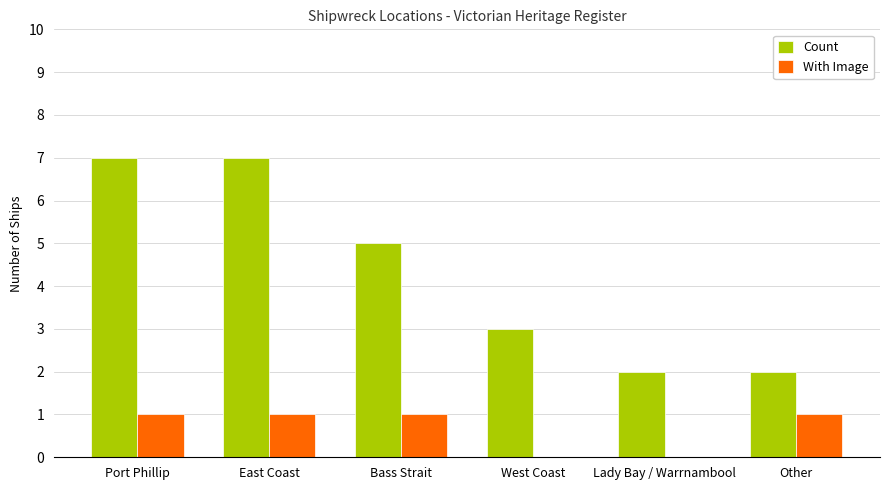

Reading right to left, transcribe all the data shown in this chart.

Count: Other=2	Lady Bay / Warrnambool=2	West Coast=3	Bass Strait=5	East Coast=7	Port Phillip=7
With Image: Other=1	Lady Bay / Warrnambool=0	West Coast=0	Bass Strait=1	East Coast=1	Port Phillip=1